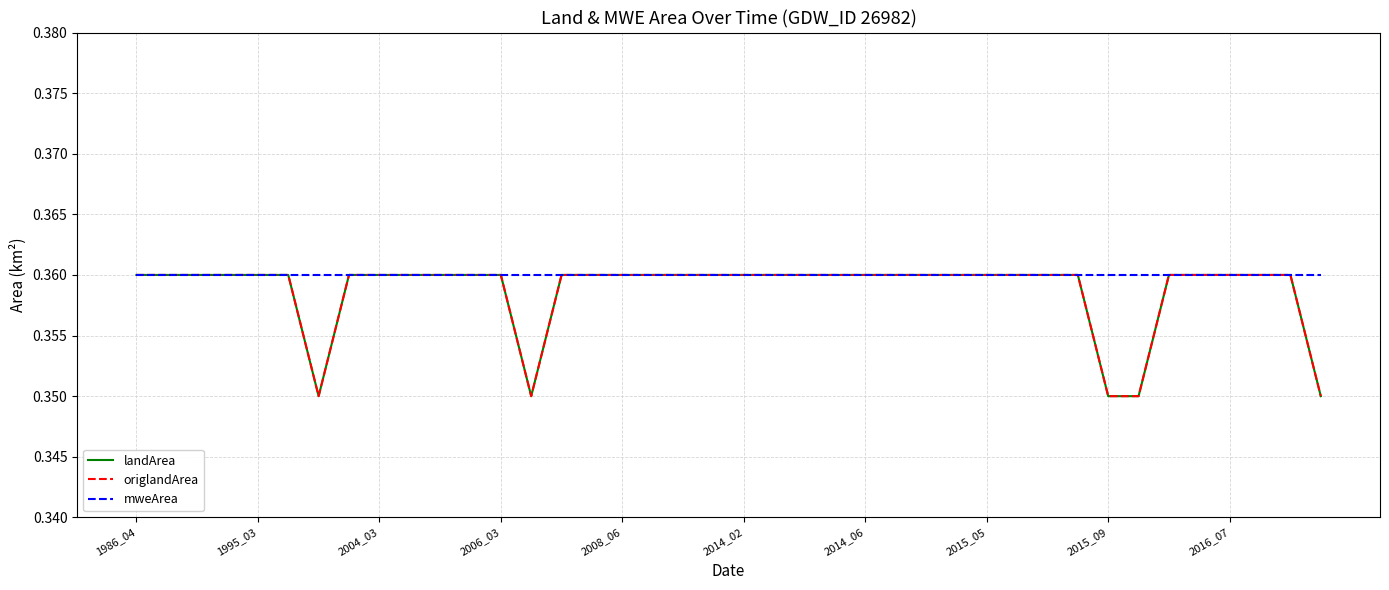

Is this an area chart (filled region under the line)?

No